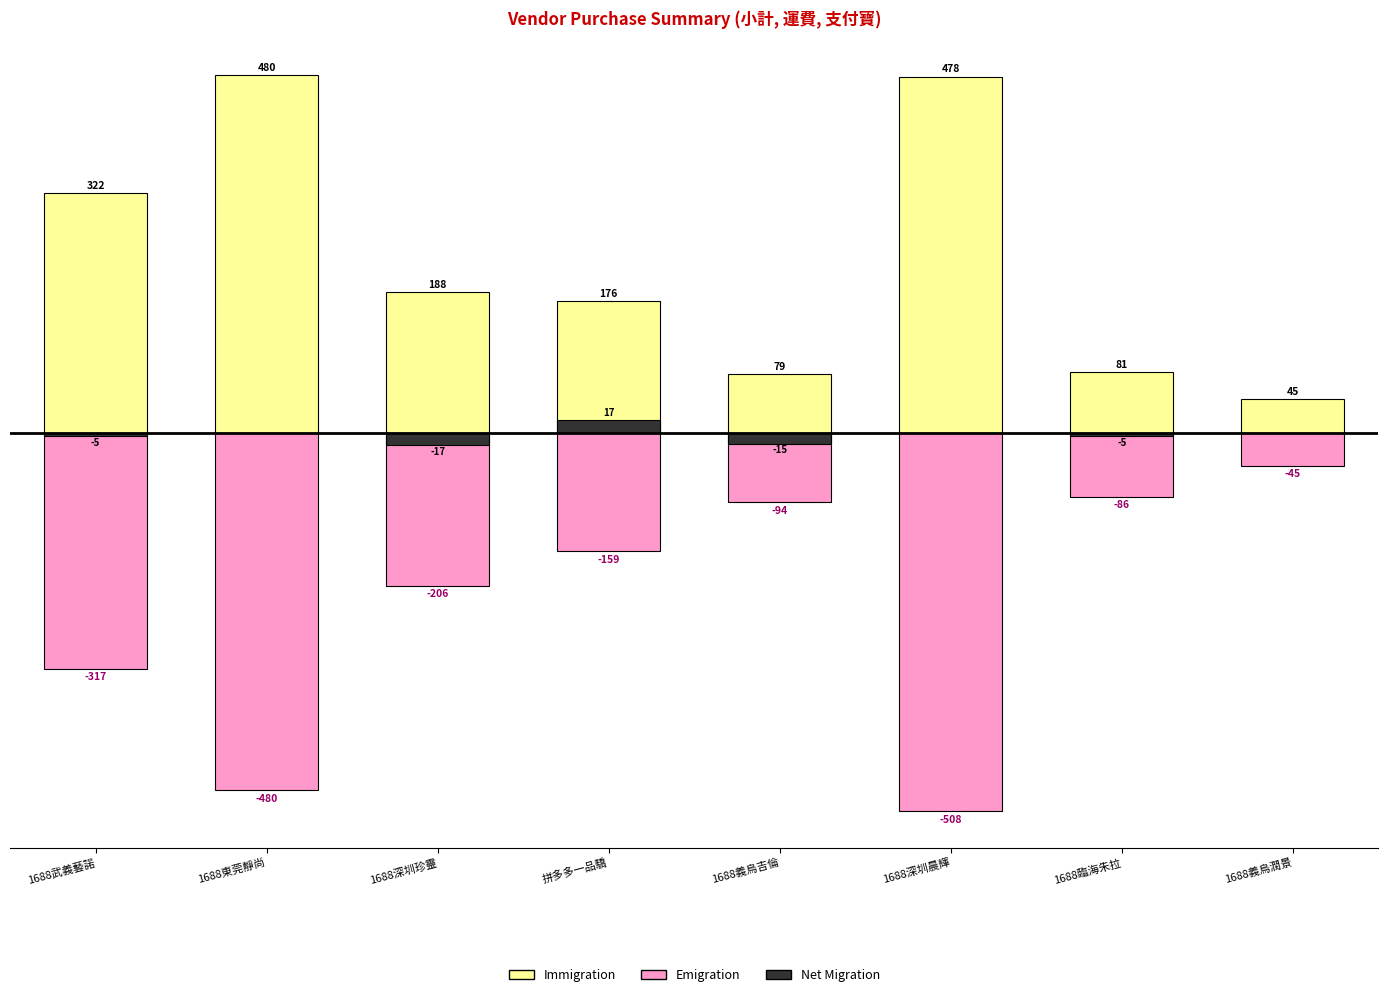

Reading left to right, extract all data points from this chart.

Immigration: 322.0	480.0	188.3	176.4	78.6	478.0	81.0	44.5
Emigration: -317.0	-480.0	-205.6	-159.4	-93.6	-508.0	-86.0	-44.5
Net Migration: -5.0	0.0	-17.3	17.0	-15.0	0.0	-5.0	0.0